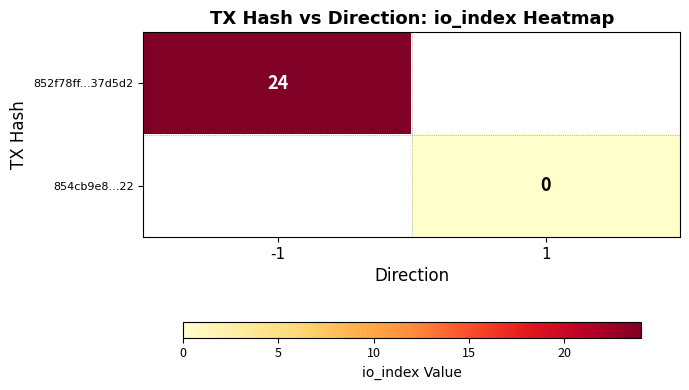

Is it true that 852f78ff...37d5d2 equals 11 at -1?

False